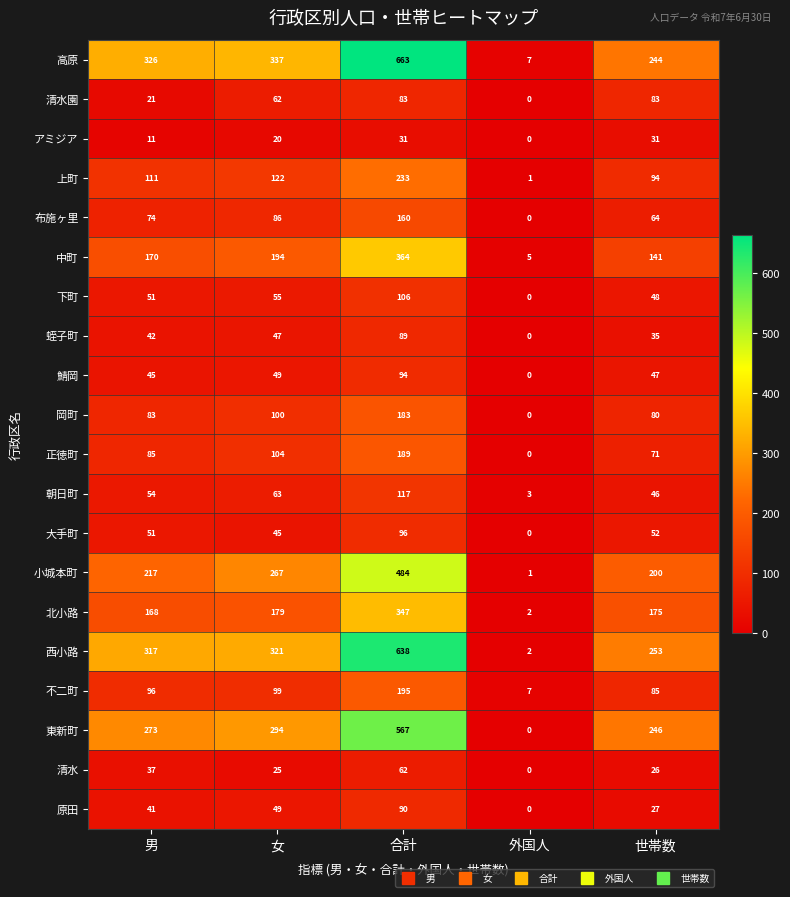

What is the sum of all 岡町 values?

446